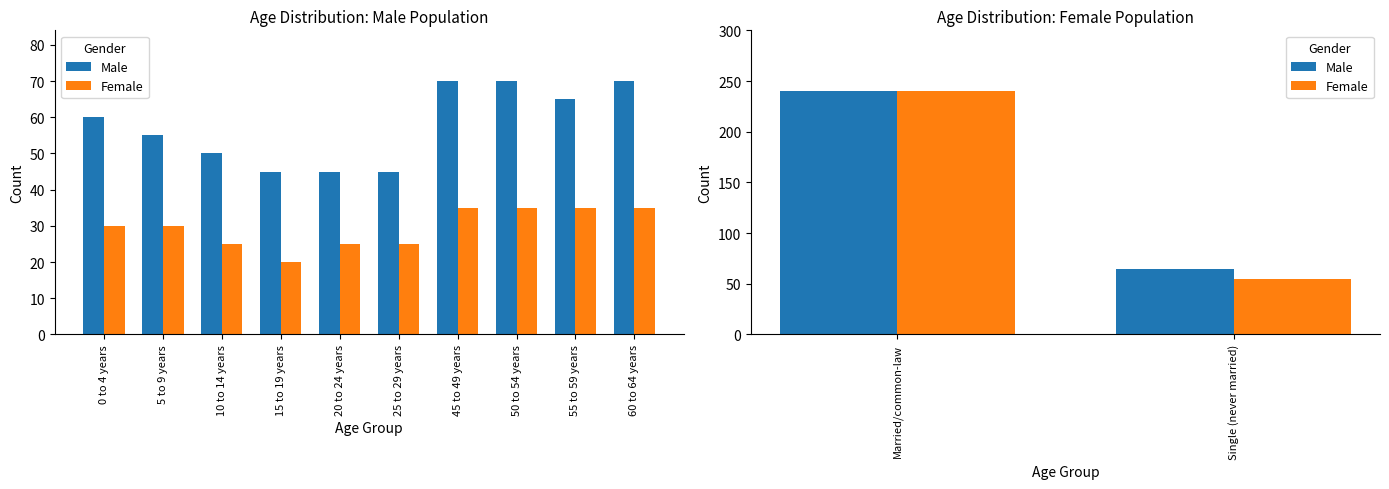

Which label corresponds to the smallest value in the chart?

15 to 19 years